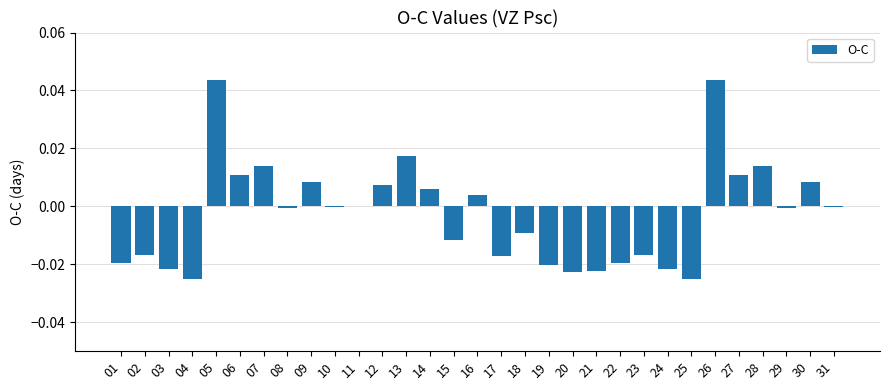

How many distinct data groups are displayed?

1